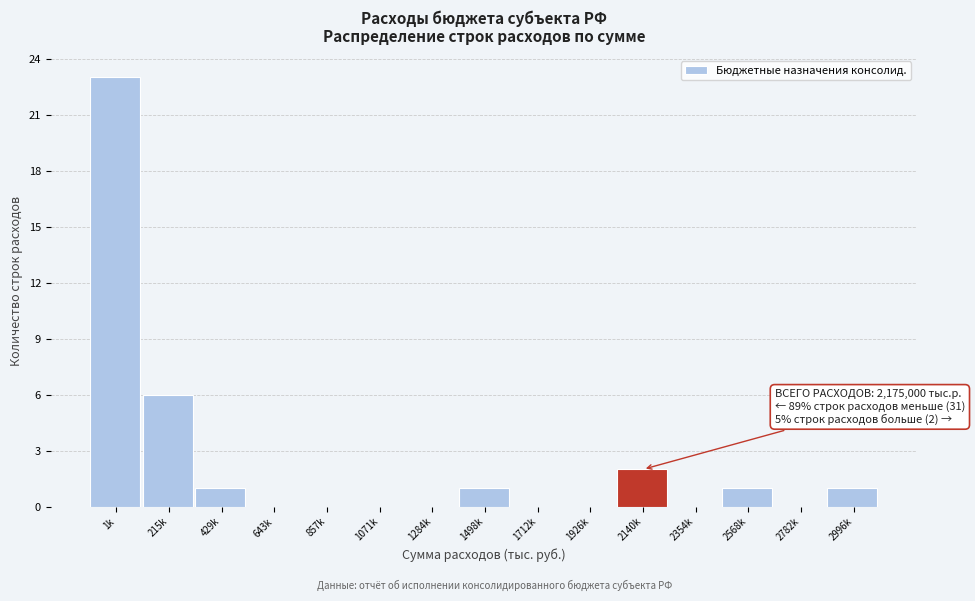

Reading right to left, extract all data points from this chart.

2996k=1	2782k=0	2568k=1	2354k=0	2140k=2	1926k=0	1712k=0	1498k=1	1284k=0	1071k=0	857k=0	643k=0	429k=1	215k=6	1k=23